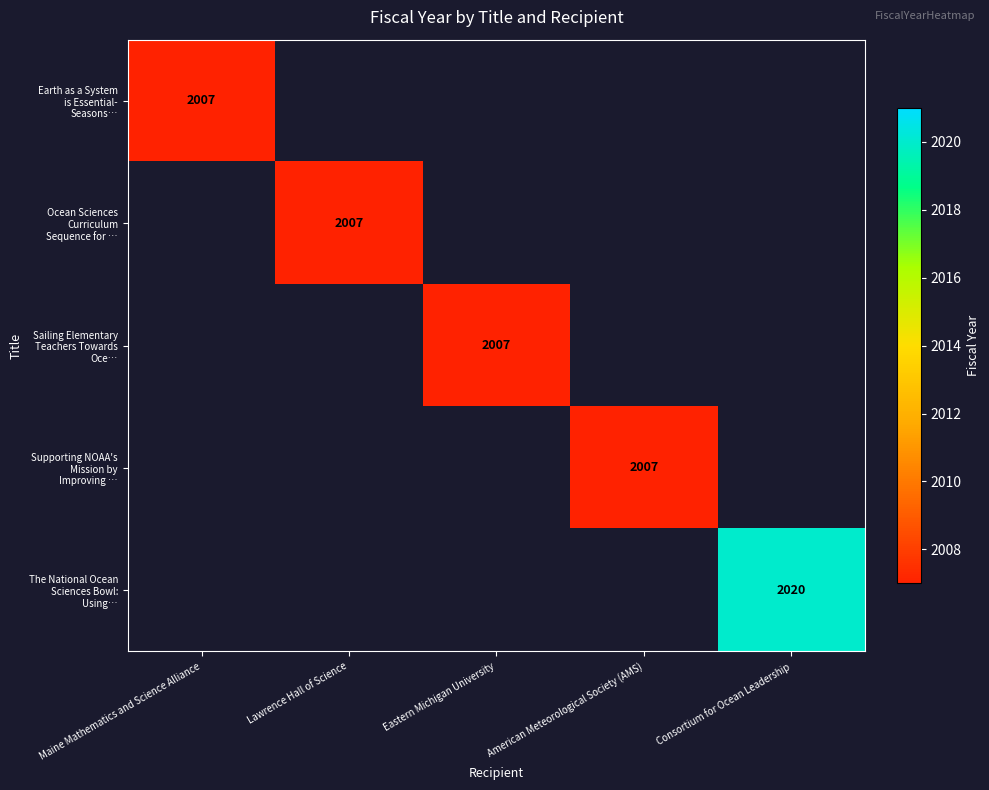

Is it true that Earth as a System is Essential- Seasons… equals 3090.1 at Maine Mathematics and Science Alliance?

False